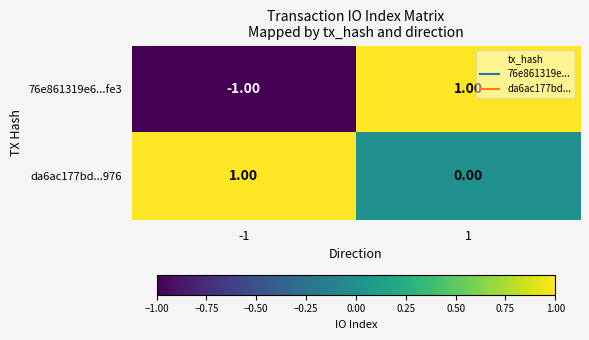

List the labels in order of da6ac177bd...976 value, largest first.

-1, 1